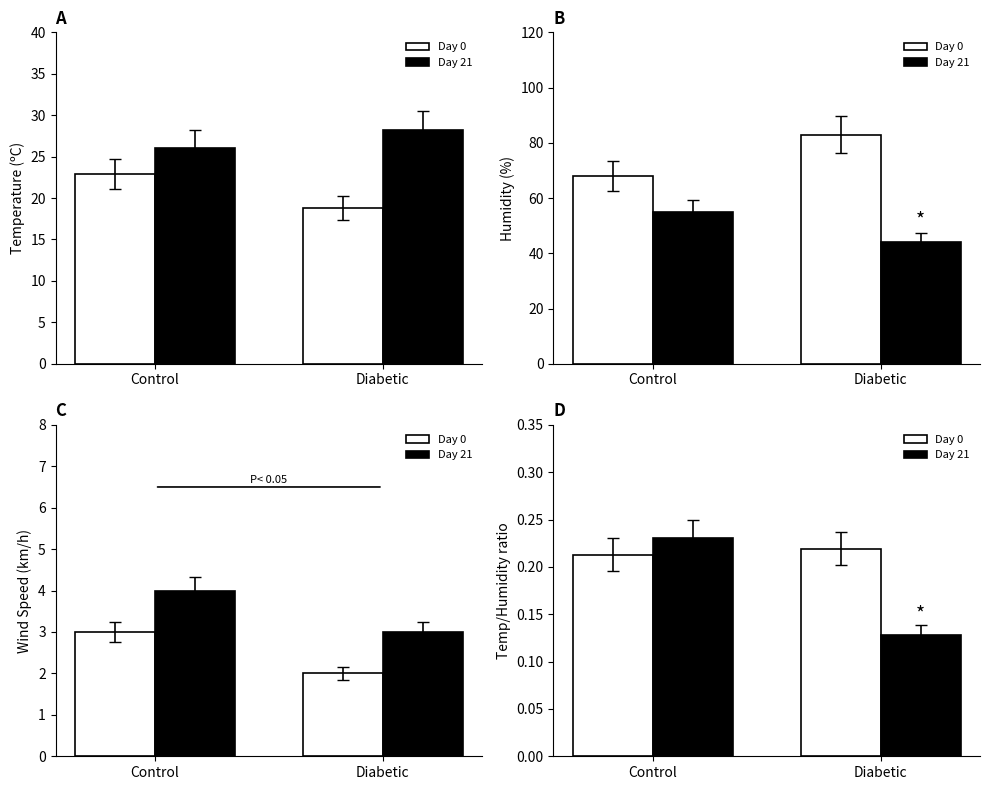

Which series has the widest spread of values?

Day 21